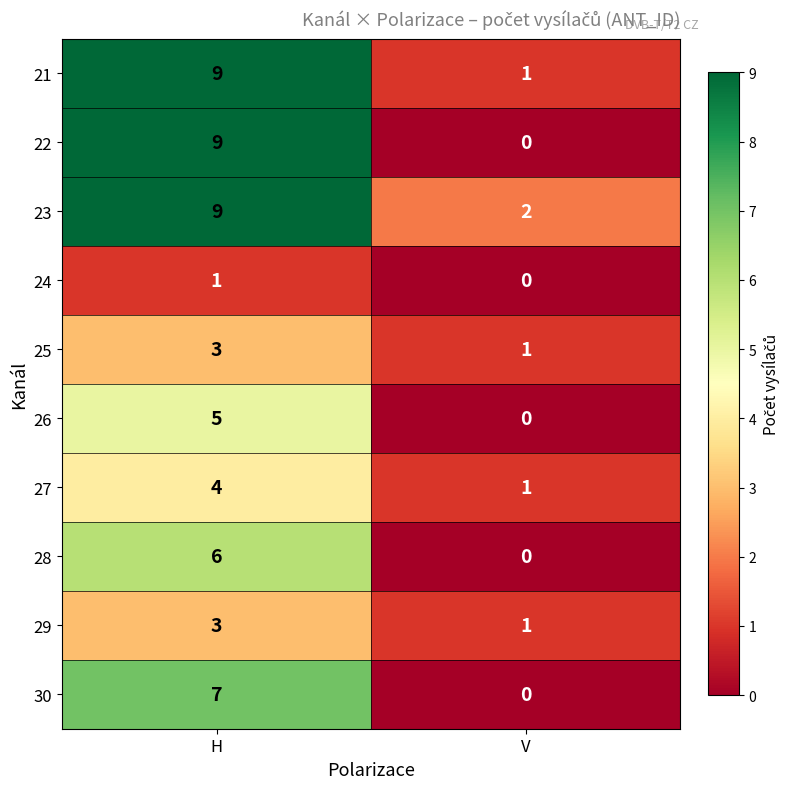

The 22 series shows 0 at V. True or false?

True